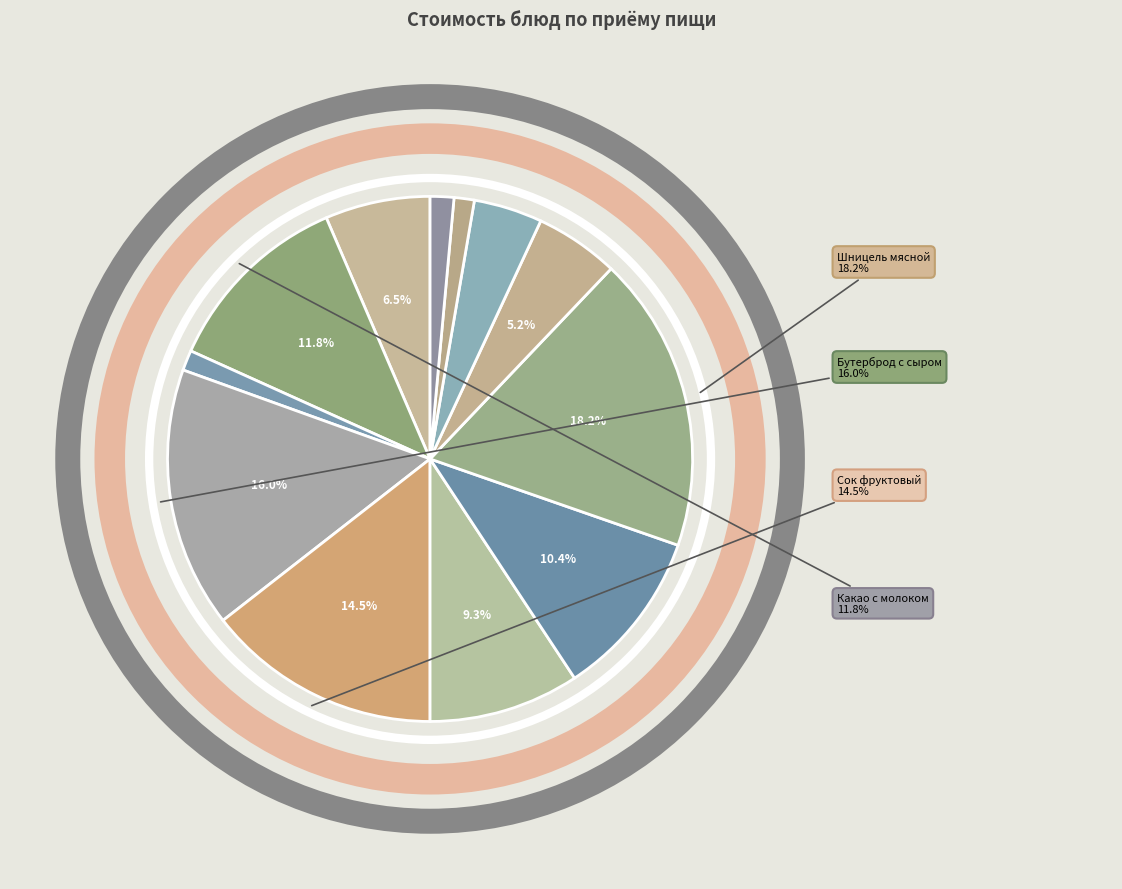

How many segments does this pie chart have?

12